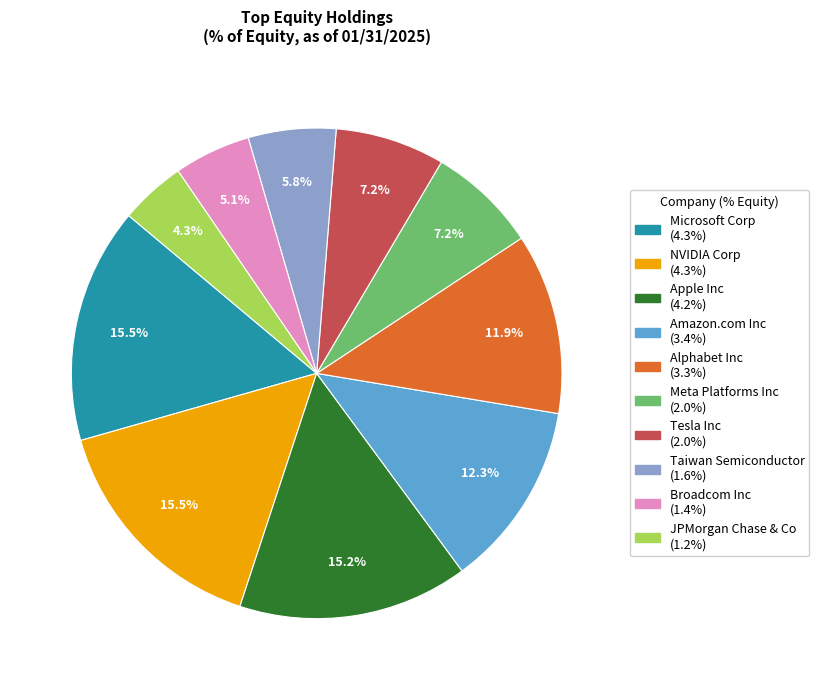

Which slice is the smallest?

JPMorgan Chase & Co